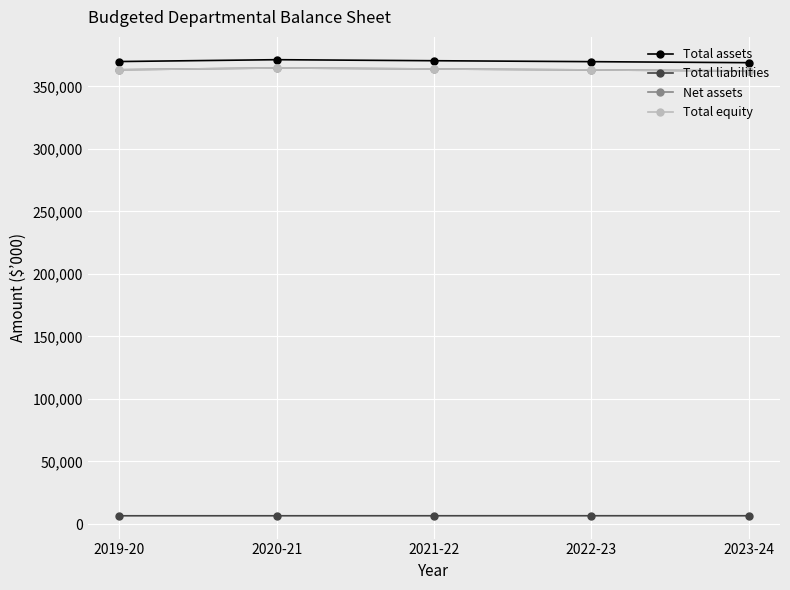

The value of Total equity at 2021-22 is 253572. True or false?

False